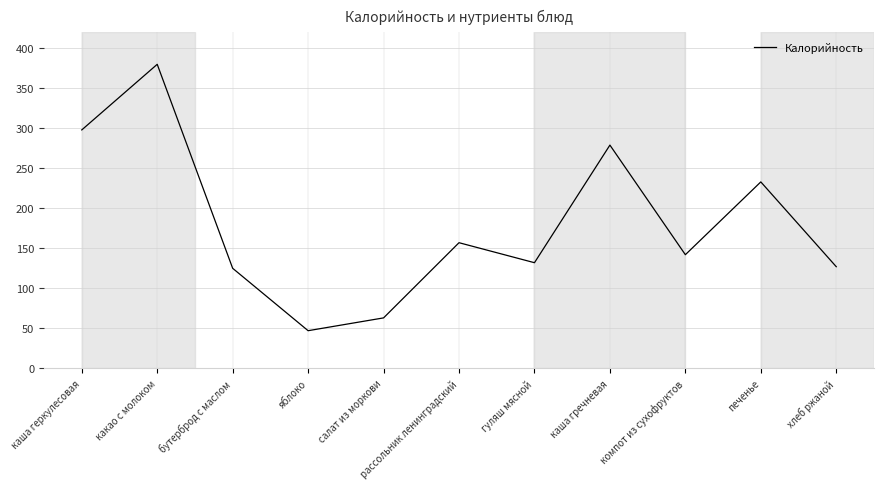

What is the change in value from салат из моркови to печенье?

+170